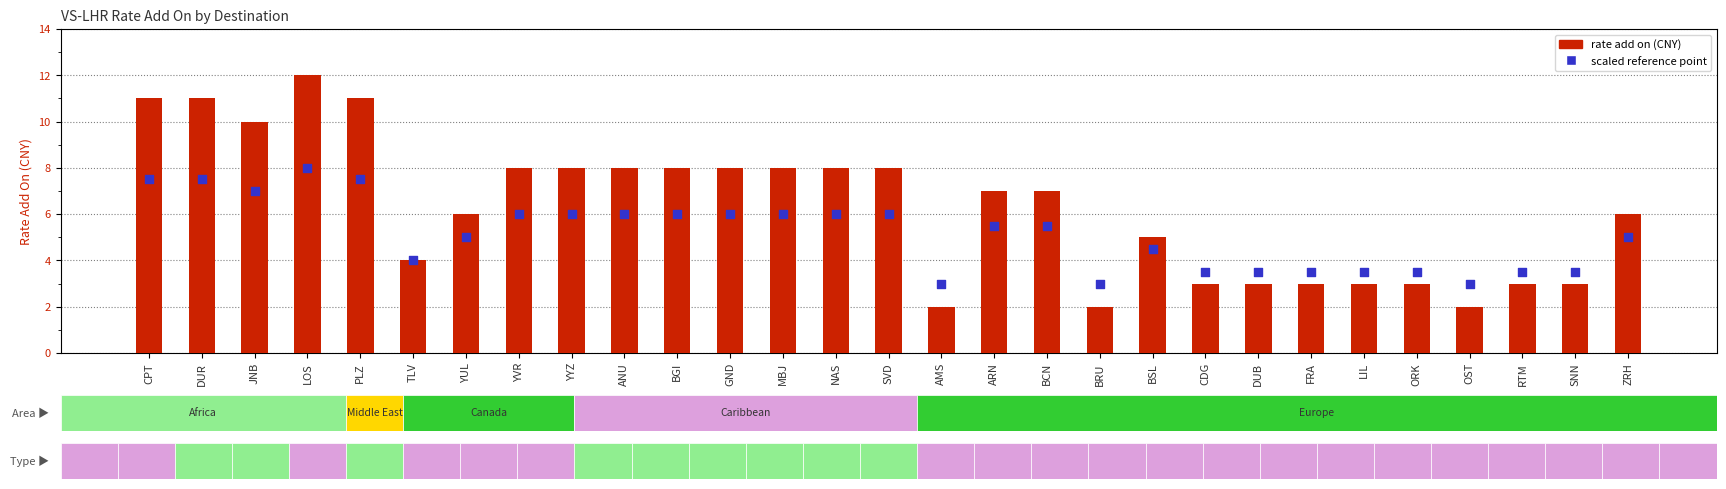

Which series reaches the maximum Y coordinate?

rate add on (CNY)